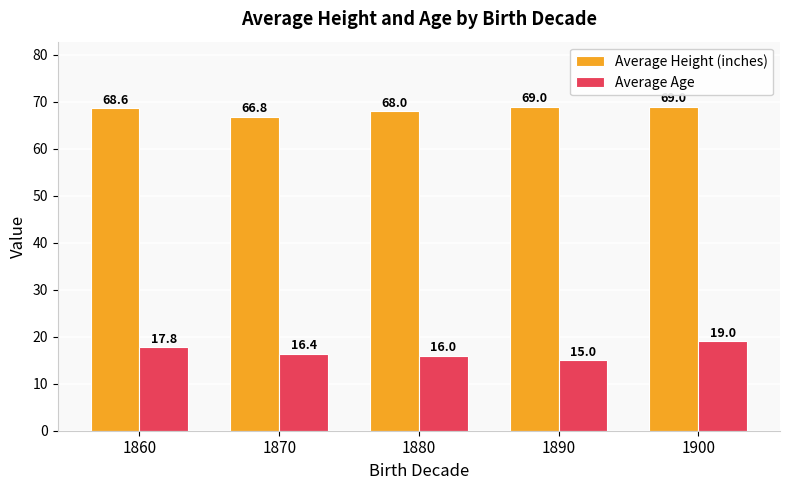

At how many categories does at least one series exceed 28?

5